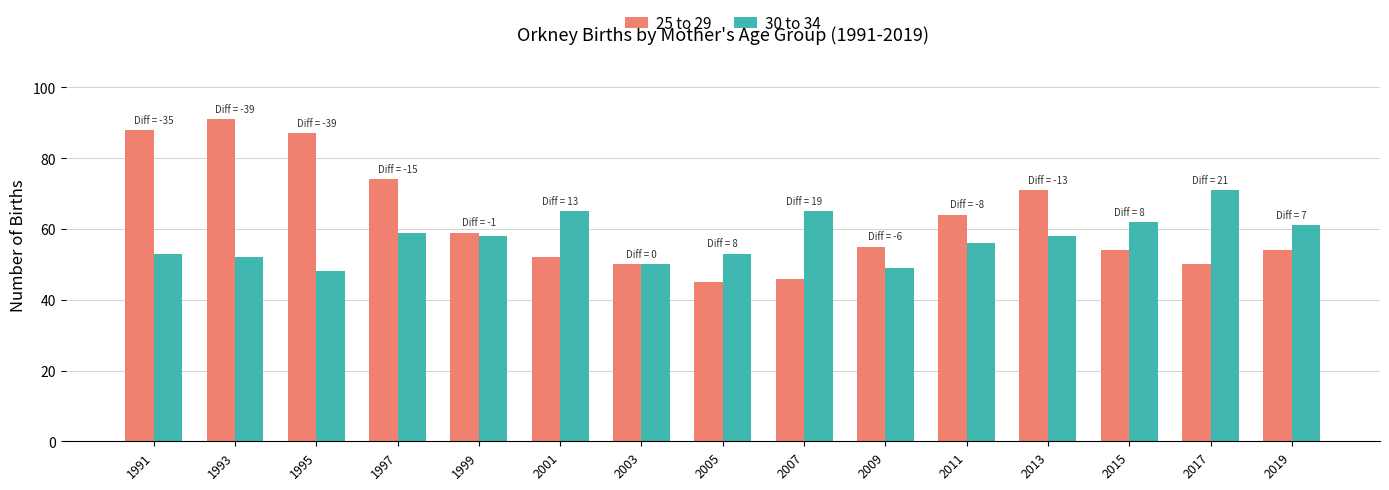

Which series has the largest total across all categories?

25 to 29